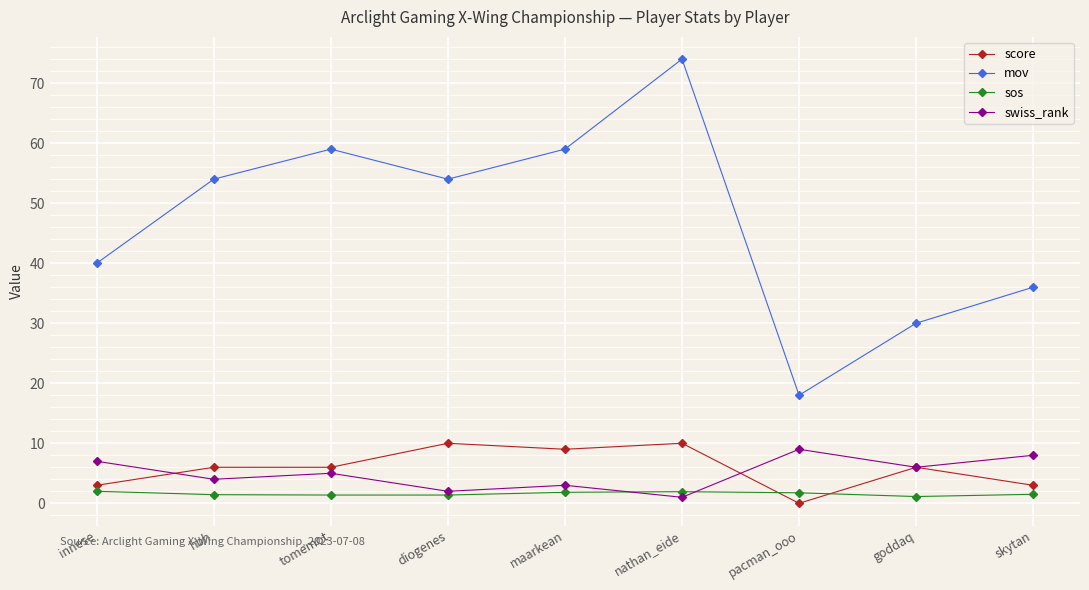

Is the value of sos at hbh greater than the value of swiss_rank at pacman_ooo?

No